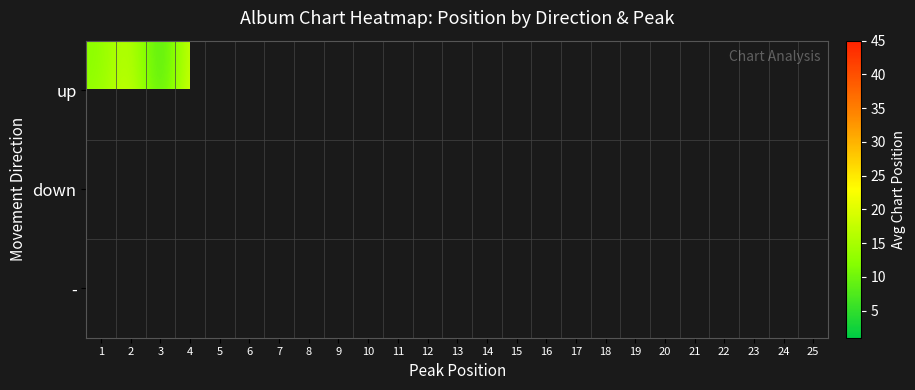

What value does the down series have at 2?

25.7